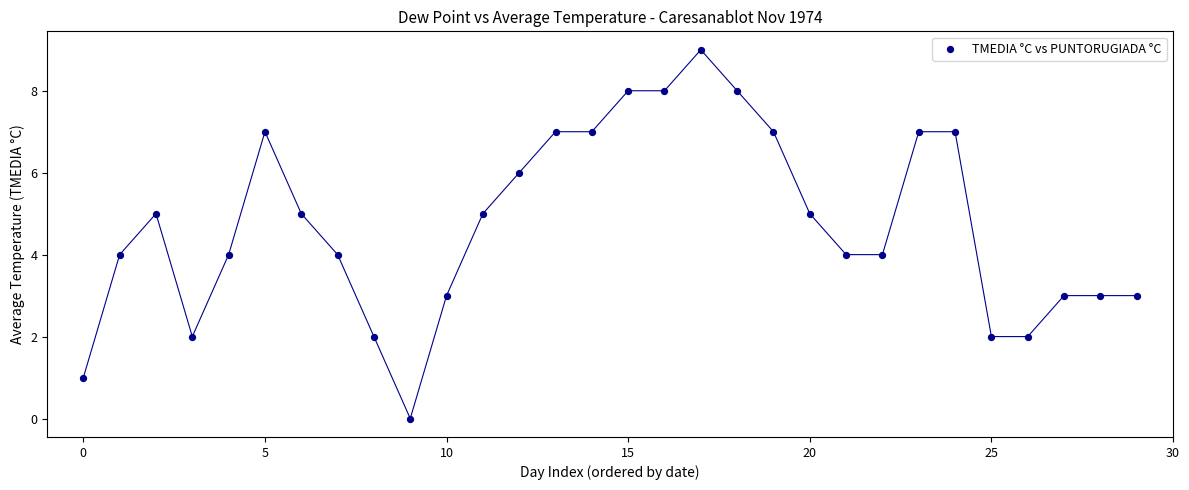

What is the range of Y values (max minus min)?

9